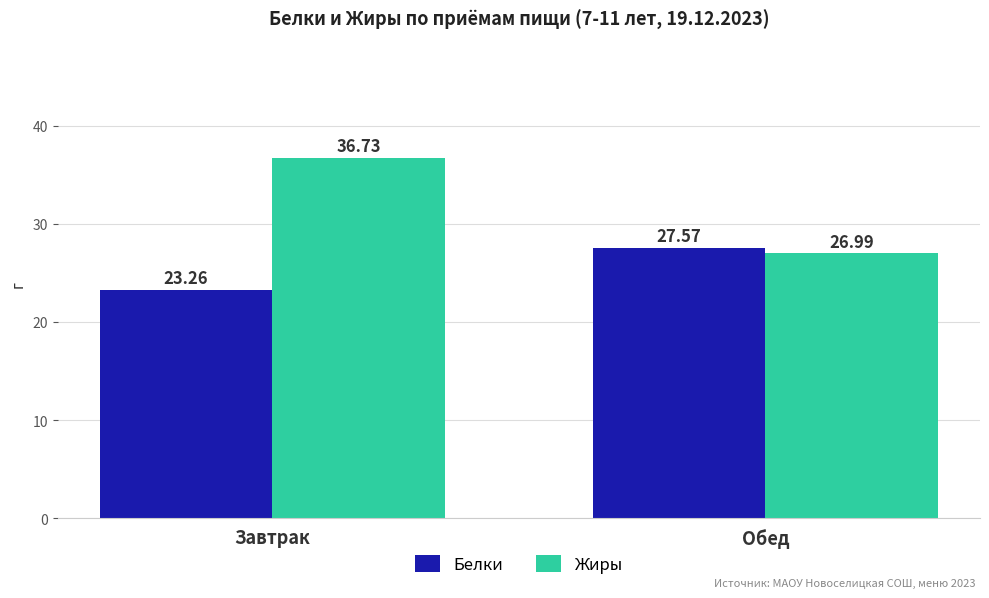

Rank the categories by Белки value from highest to lowest.

Обед, Завтрак